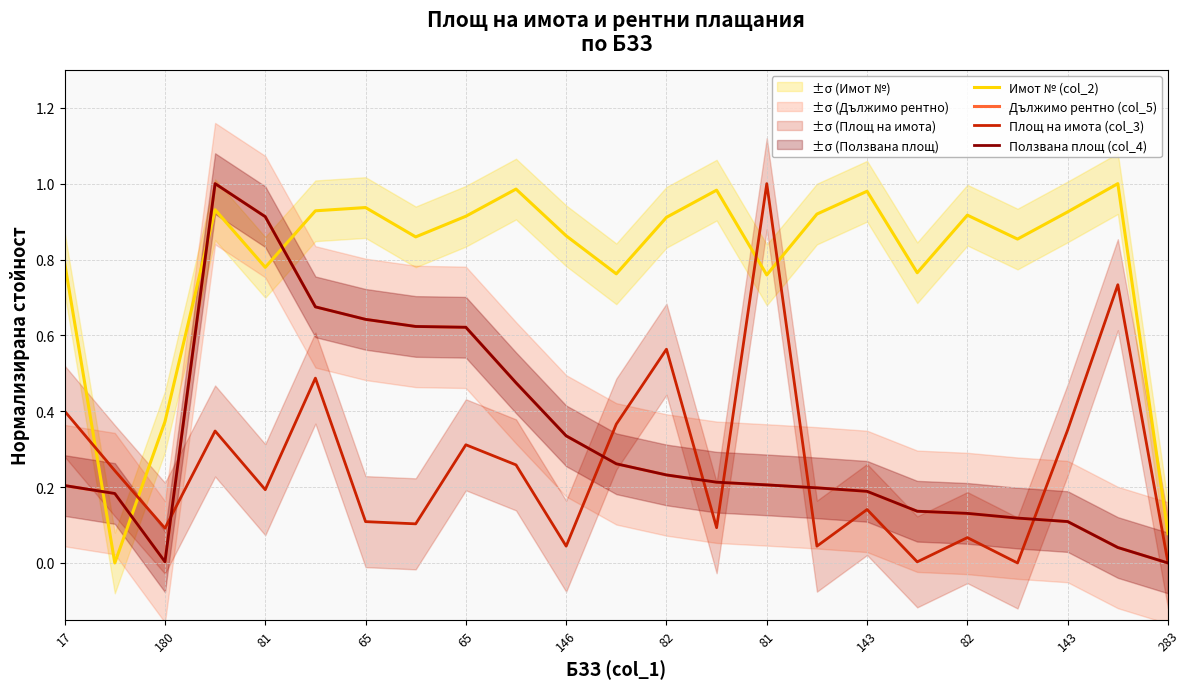

Between which two adjacent categories do Дължимо рентно (col_5) and Имот № (col_2) first intersect?

17 and 180